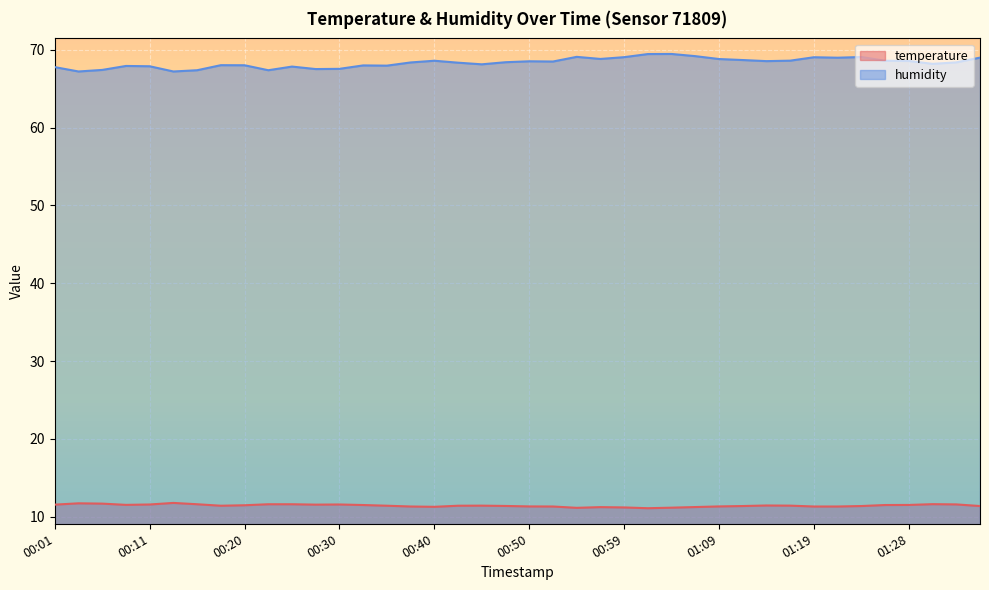

True or false: temperature and humidity cross at least once.

False